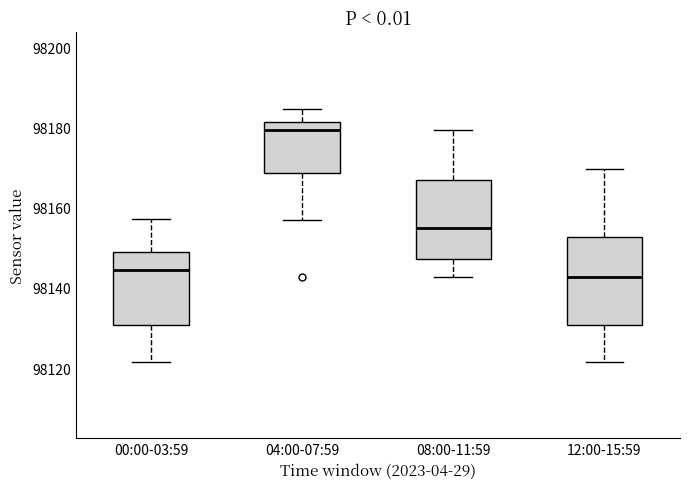

Reading left to right, transcribe this box plot: for each box, give where its median line is, the range the box spans, and where its two whiskers end, as read against the y-axis. The values are not printed on the chart, so give them approximately, as read against the axis.

00:00-03:59: median 98144, box 98130 to 98150, whiskers 98122 to 98158
04:00-07:59: median 98180, box 98168 to 98182, whiskers 98158 to 98184
08:00-11:59: median 98154, box 98148 to 98166, whiskers 98142 to 98180
12:00-15:59: median 98142, box 98130 to 98152, whiskers 98122 to 98170